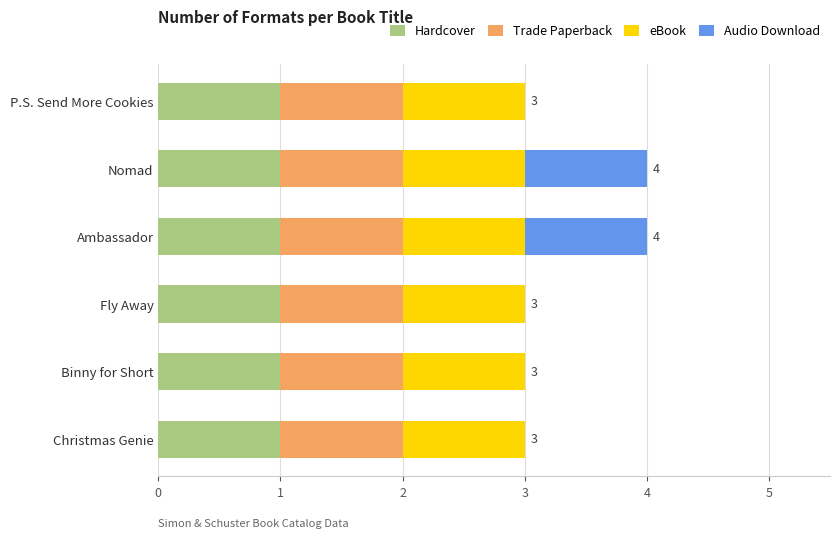

What is the total value across all series at Binny for Short?

3